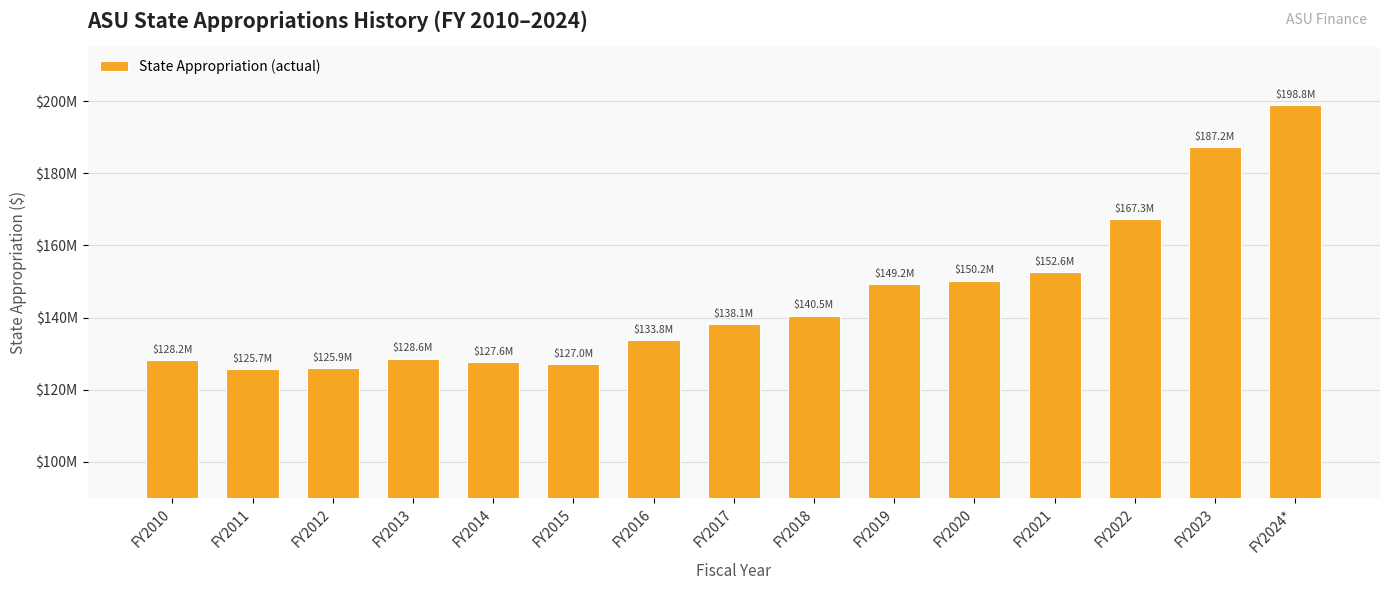

List the labels in order of value, smallest first.

FY2011, FY2012, FY2015, FY2014, FY2010, FY2013, FY2016, FY2017, FY2018, FY2019, FY2020, FY2021, FY2022, FY2023, FY2024*